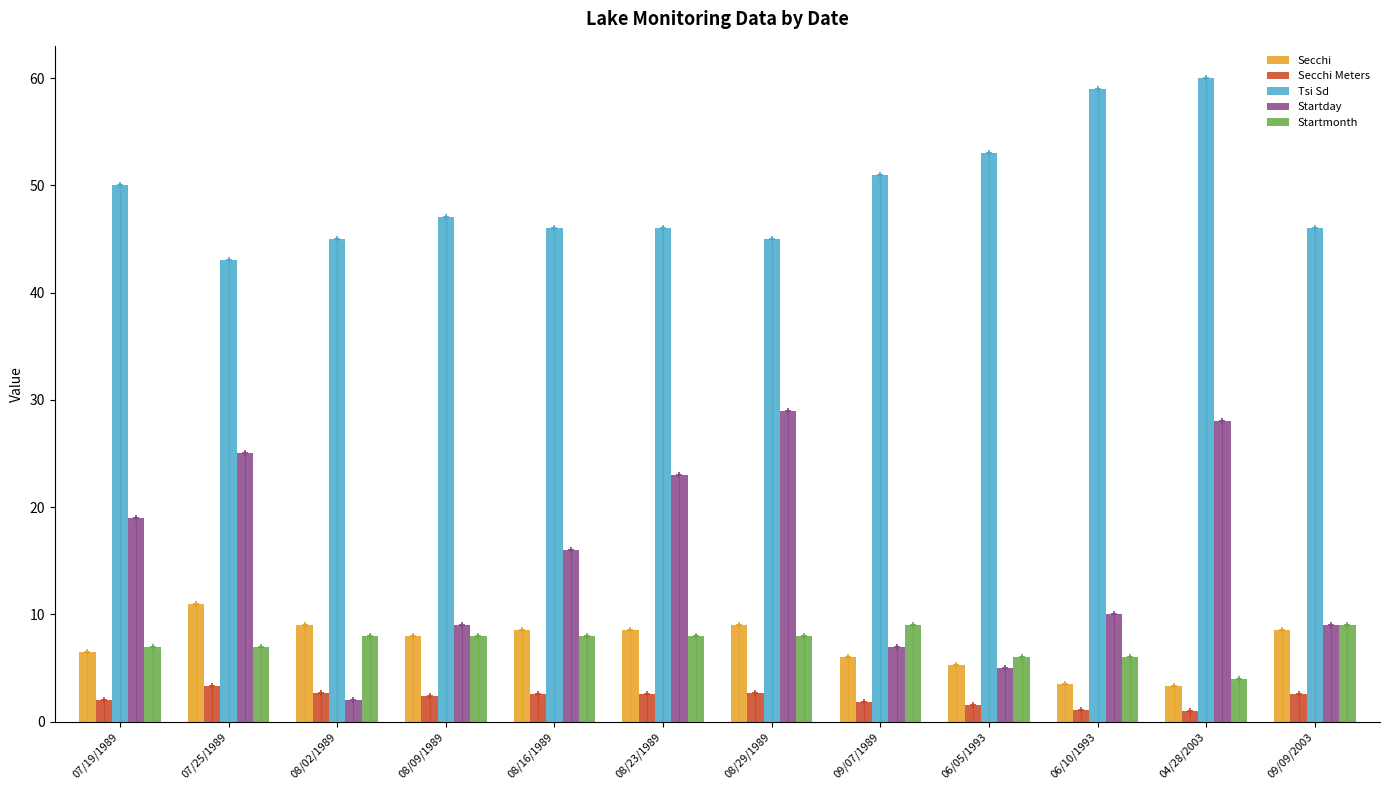

Which series has the largest total across all categories?

Tsi Sd